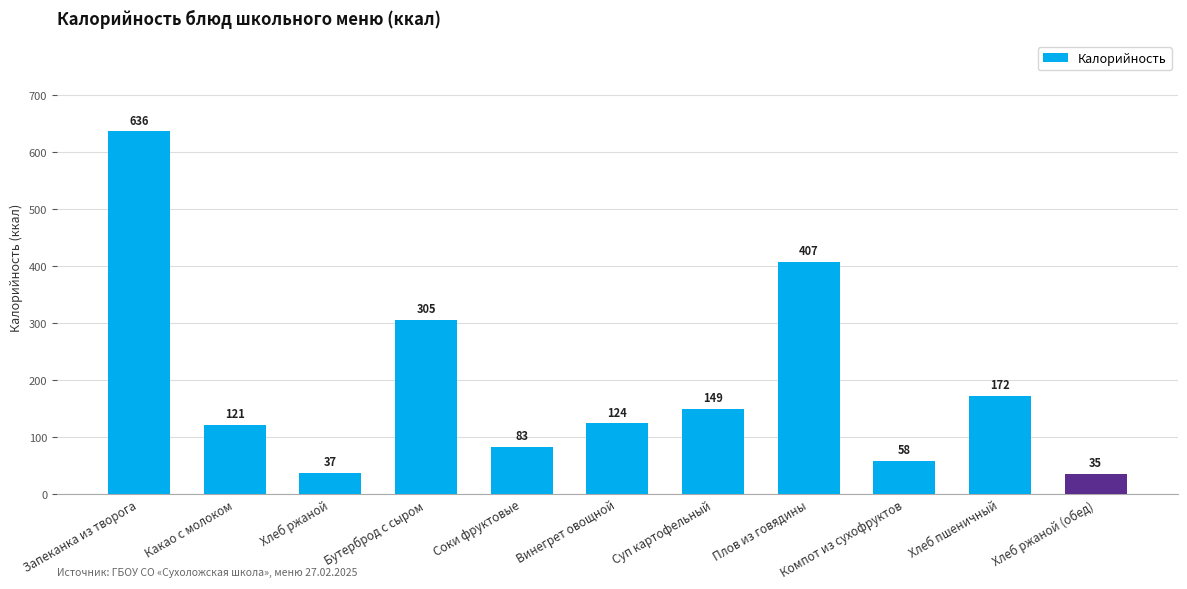

What is the difference between the values at Хлеб ржаной and Винегрет овощной?

87